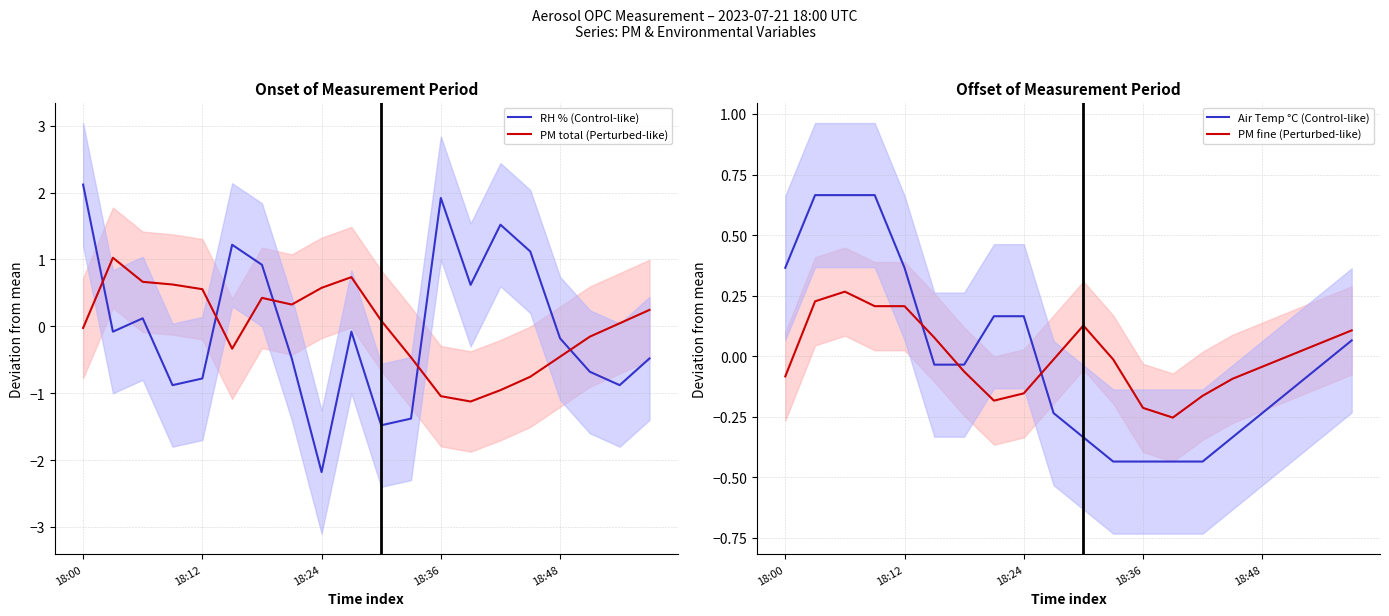

How many data points in Air Temp °C (Control-like) are above 0?

8